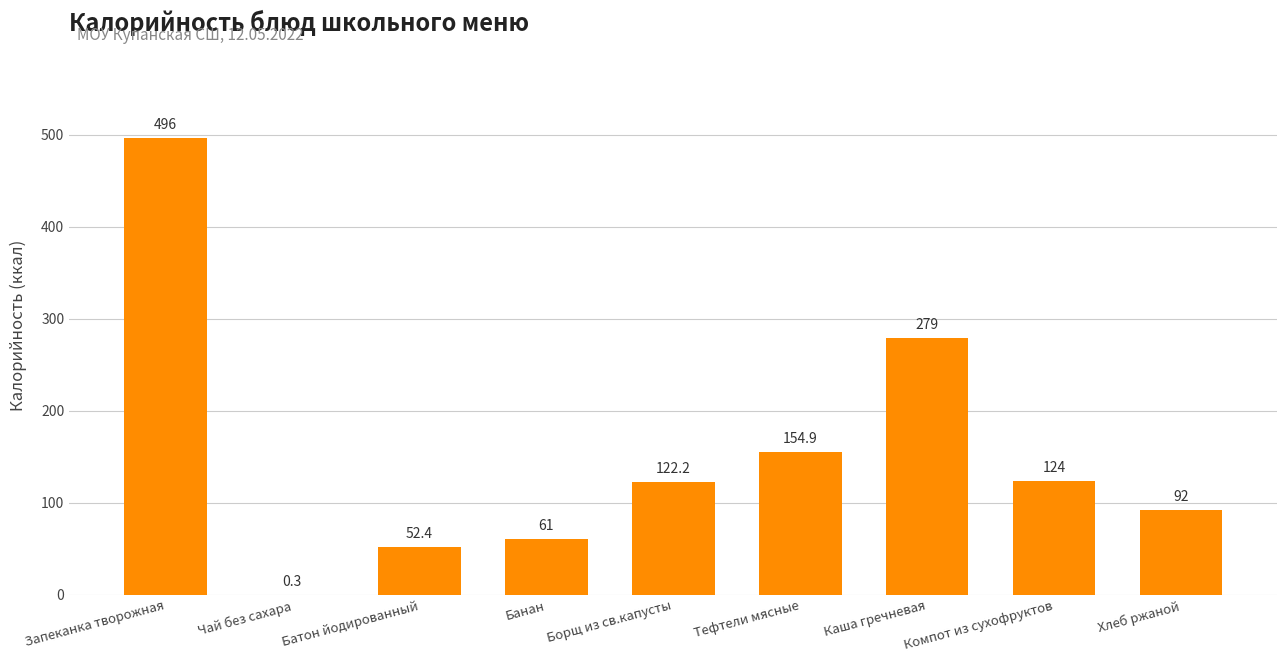

Is it true that the value at Хлеб ржаной is 29.3?

False